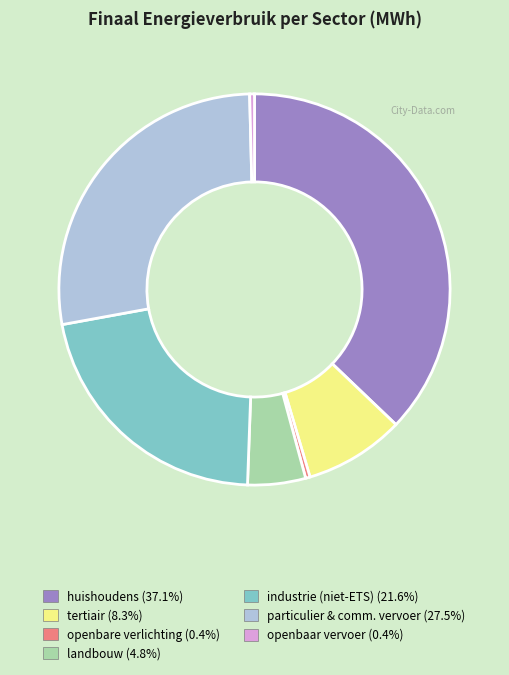

How many segments does this pie chart have?

7